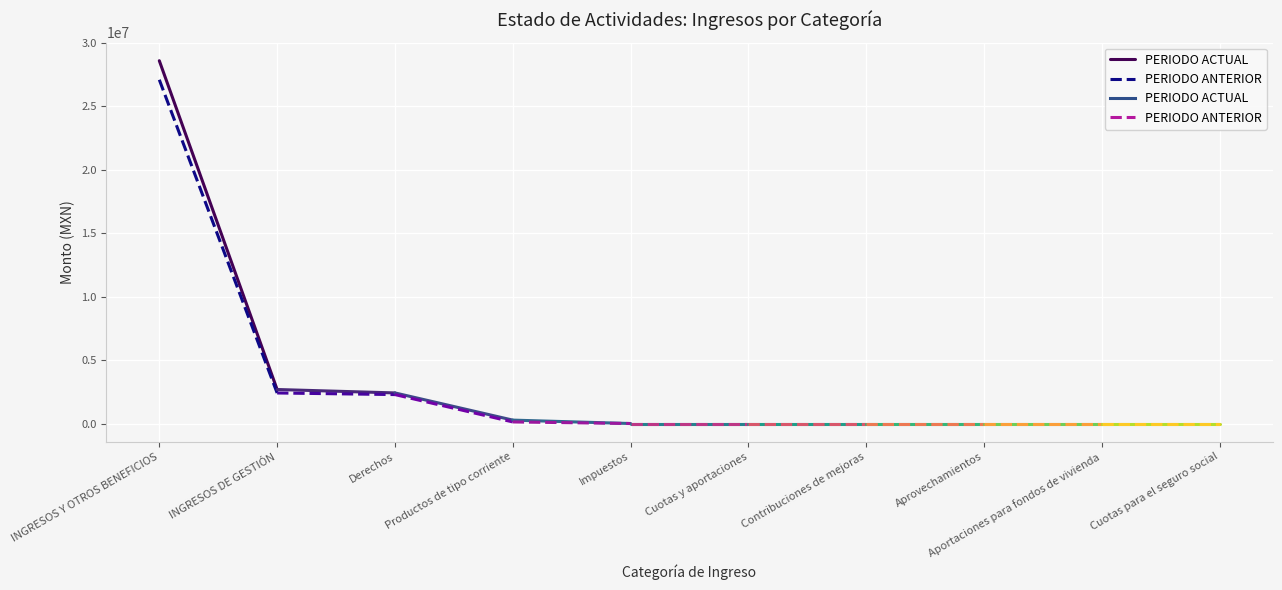

How many lines are shown in the chart?

2